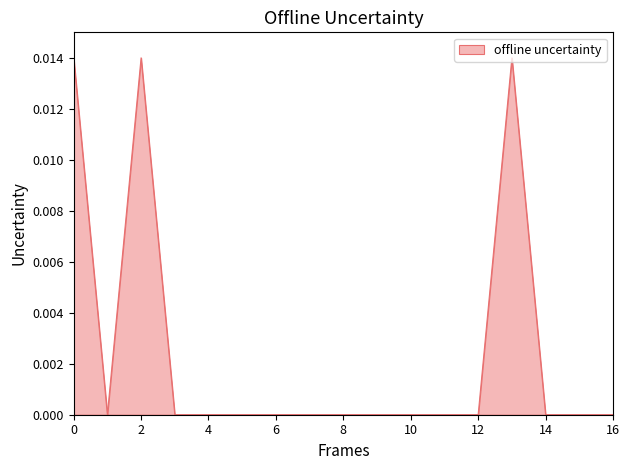

Is it true that the value at 10 is 0.0?

True